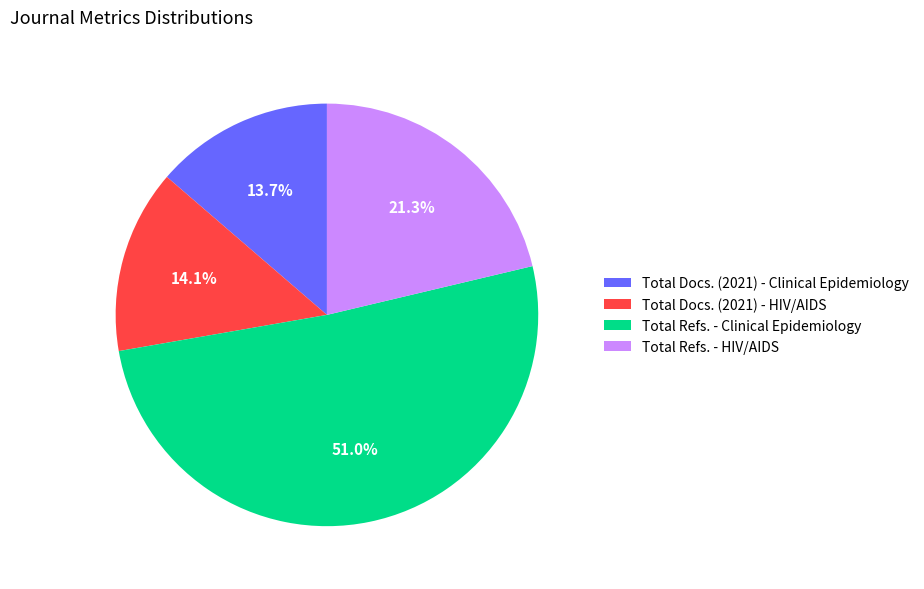

Is it true that Total Refs. - HIV/AIDS is 21% of the pie?

True